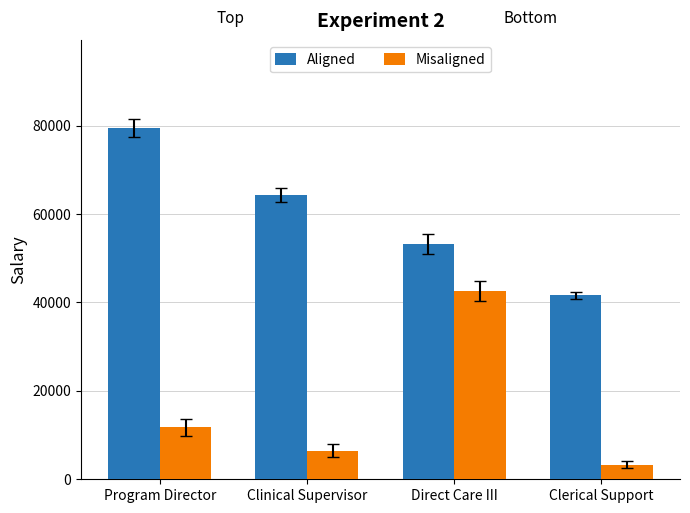

What is the maximum value shown in the chart?

79415.2